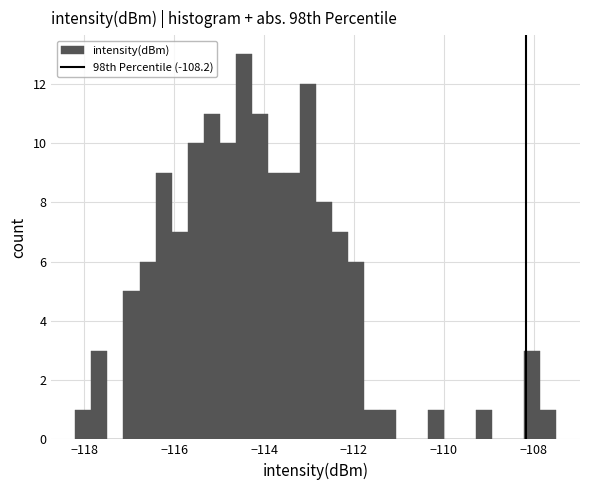

Around what value on the x-axis is the tallest bar? Give the approximate position of its centre, as read against the axis.

-114.4